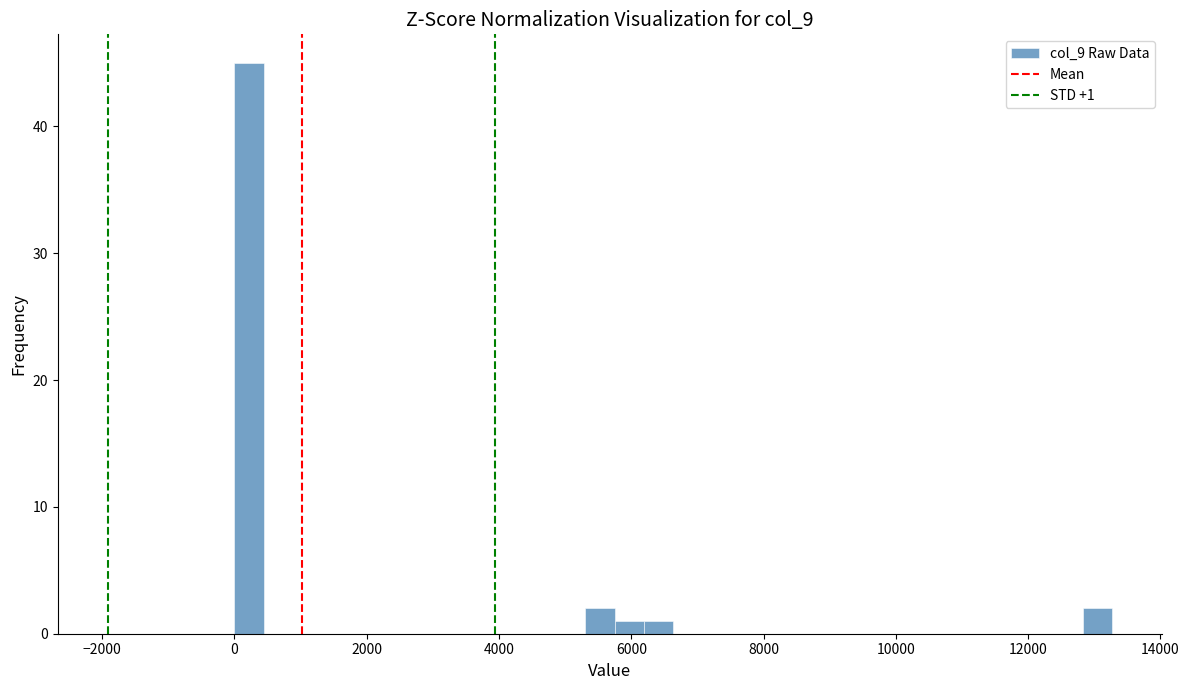

Around what value on the x-axis is the tallest bar? Give the approximate position of its centre, as read against the axis.

200